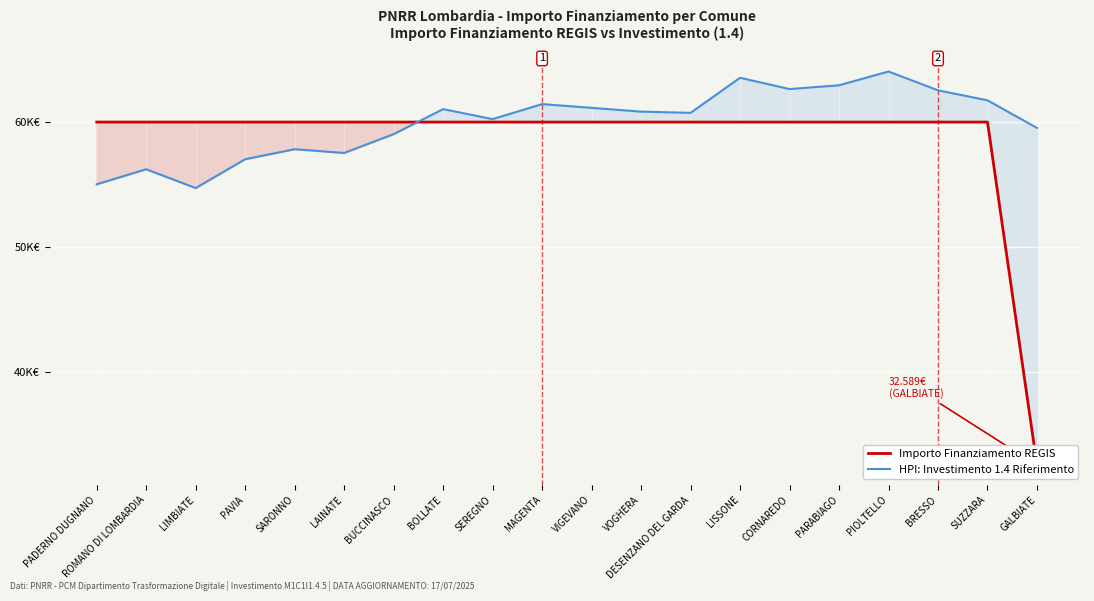

Which series contains the highest Y value?

HPI: Investimento 1.4 Riferimento